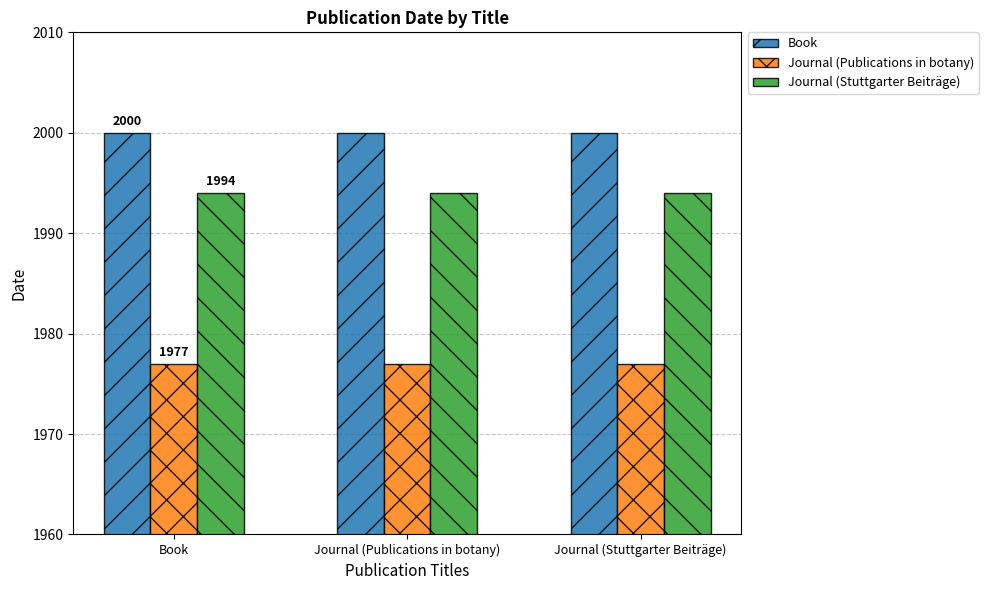

What is the lowest value of the Journal (Publications in botany) series?

1977